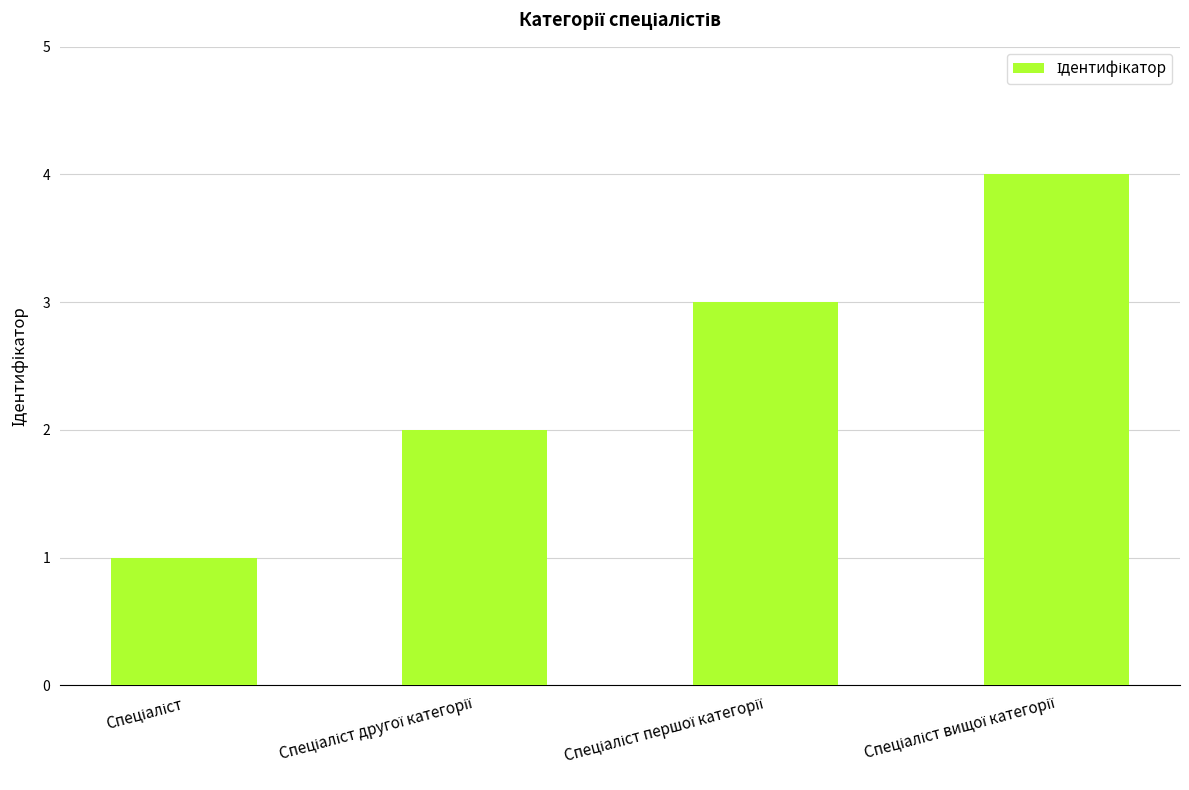

What is the difference between the second highest and minimum values?

2